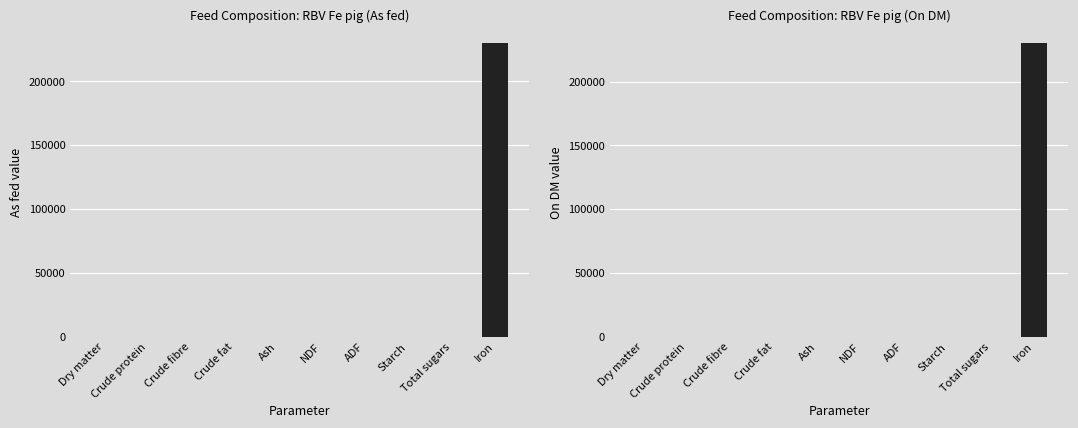

At Crude fibre, list the series in order from largest to smallest.

As fed, On DM